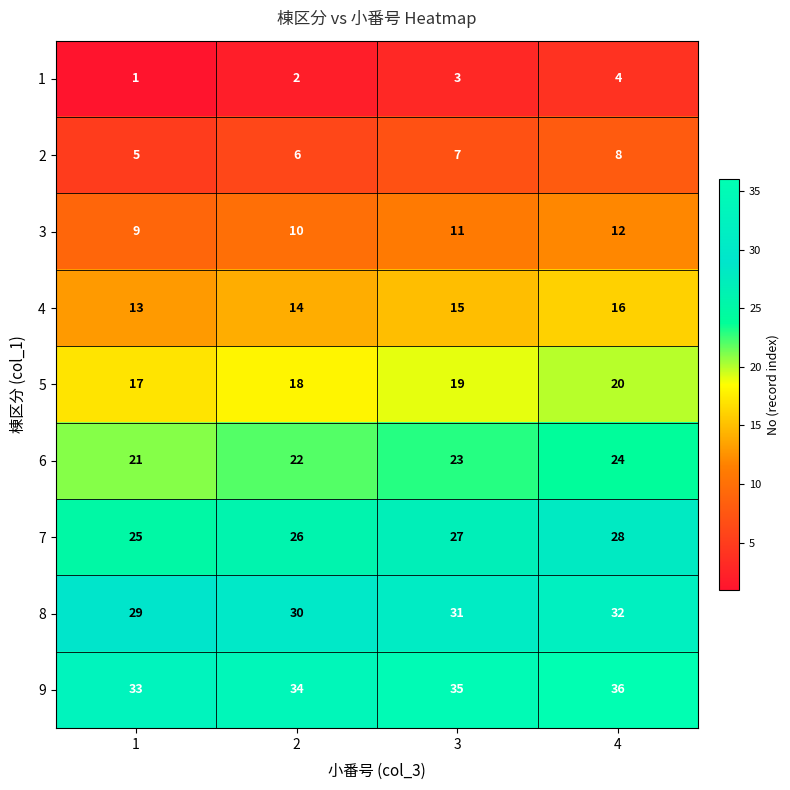

What is the spread (max minus min) of values at 4?

32